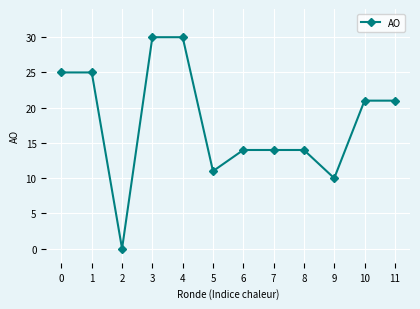

How many lines are shown in the chart?

1